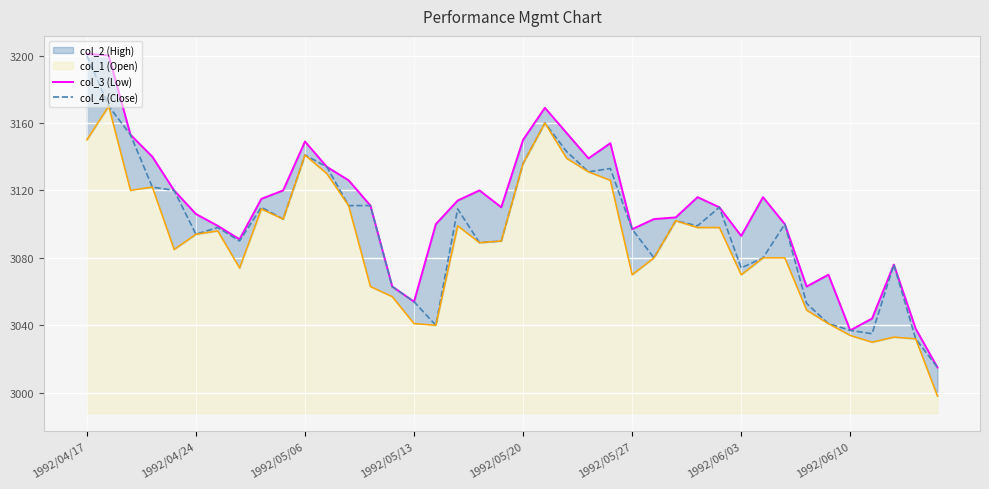

True or false: col_2 and col_3_line cross at least once.

False